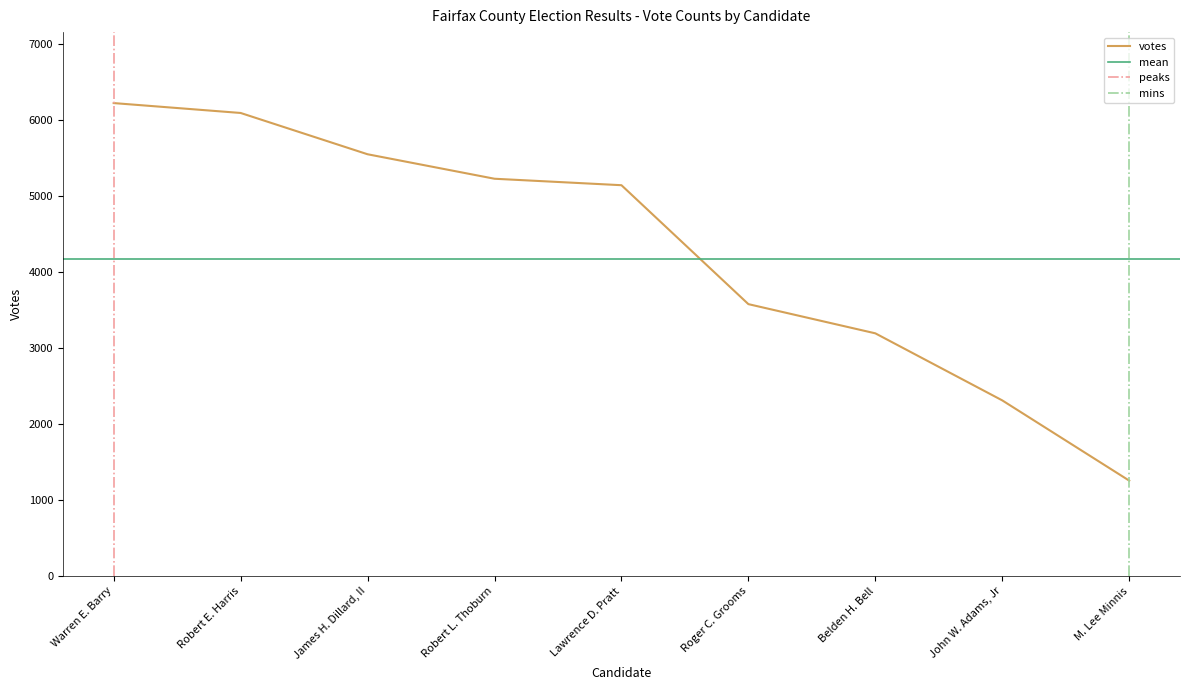

What is the value of the 6th point from the left?

3578